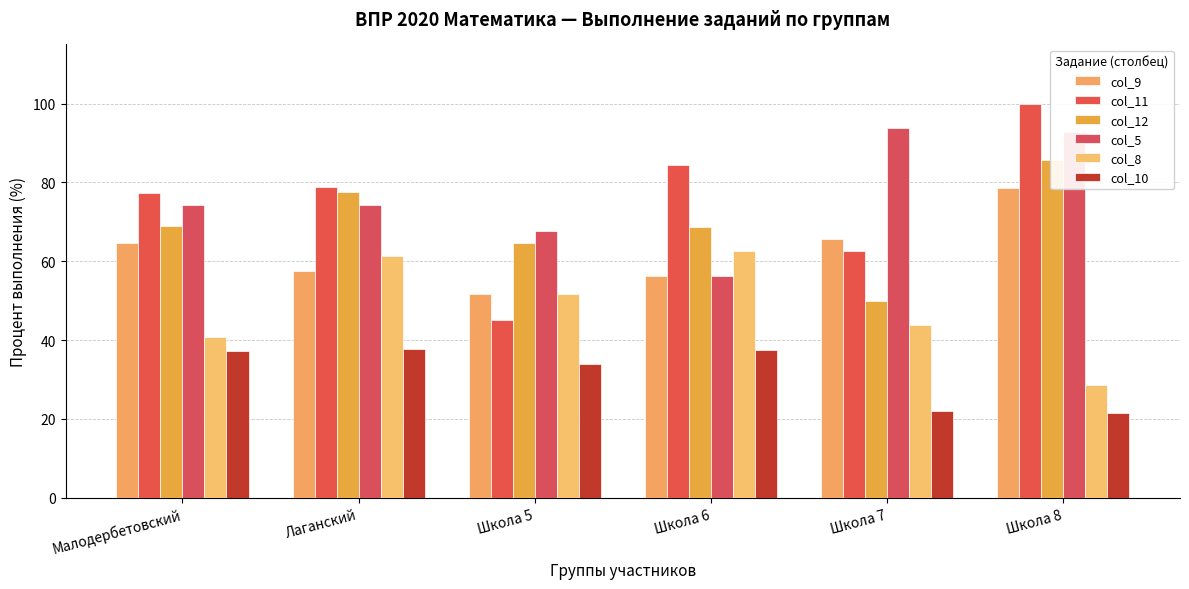

Count the number of data series in this chart.

6